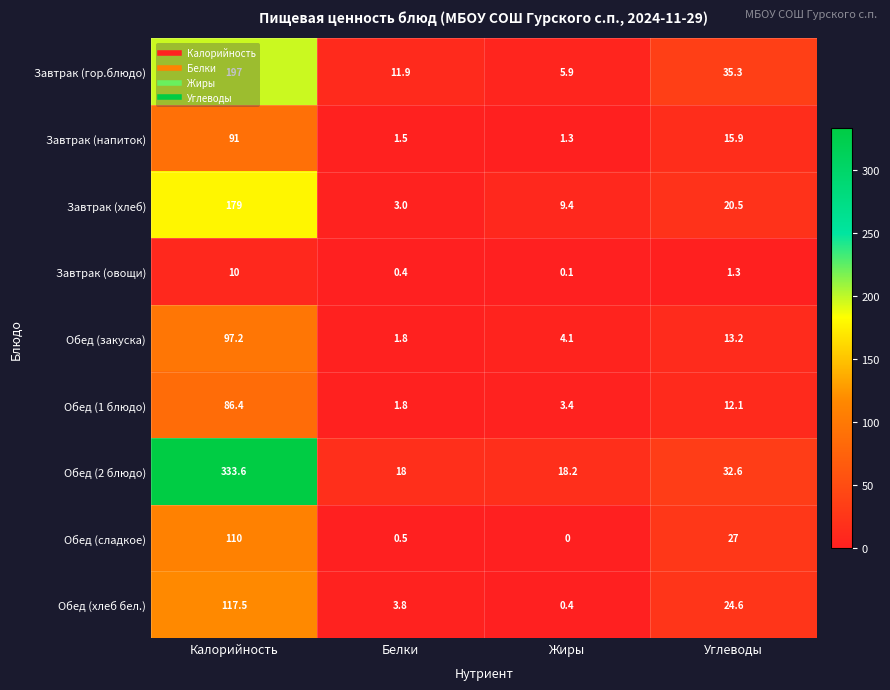

What is the sum of the Обед (закуска) values at Калорийность and Углеводы?

110.4